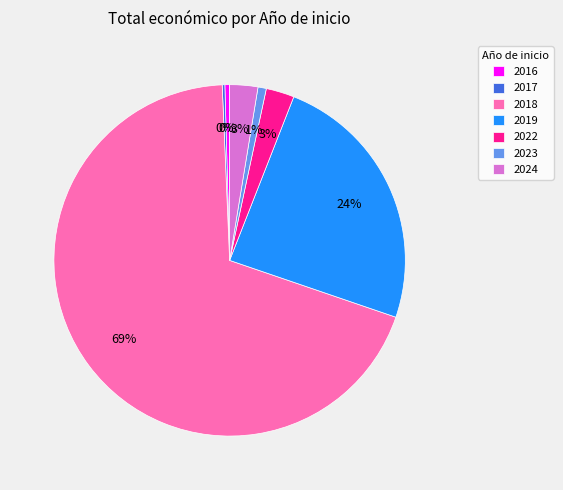

Do 2024 and 2018 together represent more than half of the pie?

Yes